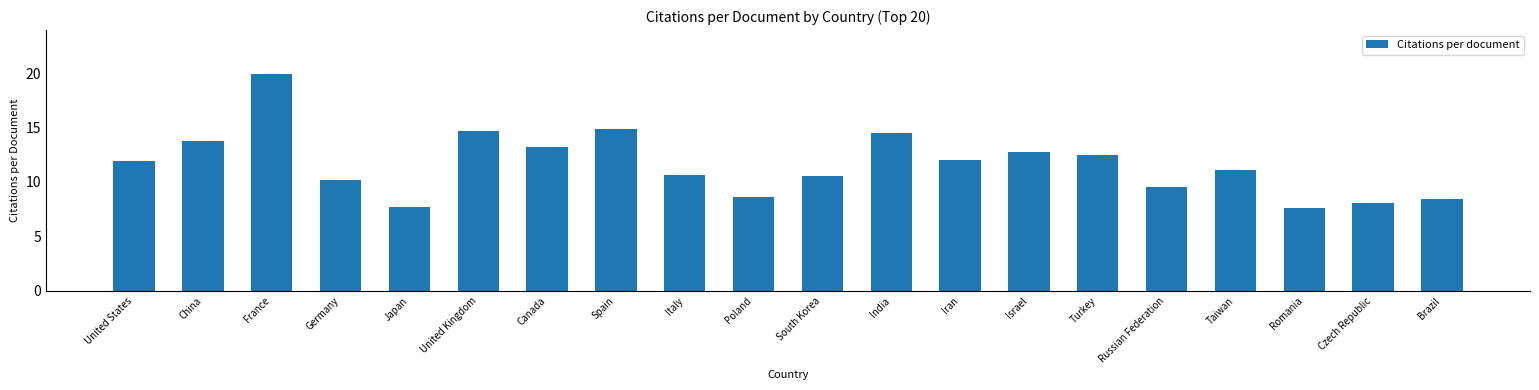

What is the greatest value displayed?

20.0